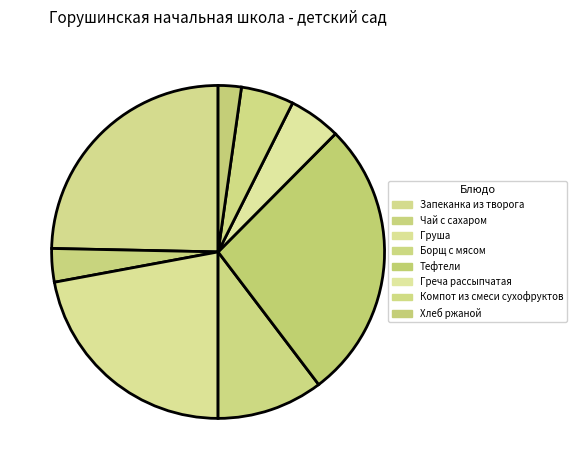

Which has a higher value, Греча рассыпчатая or Запеканка из творога?

Запеканка из творога